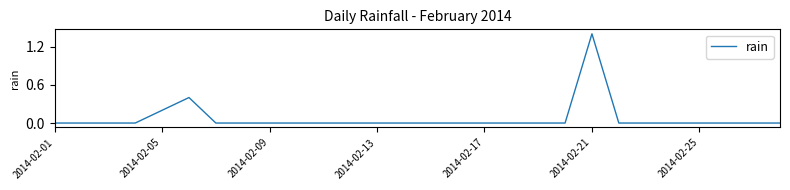

What is the difference between the maximum and minimum values?

1.4